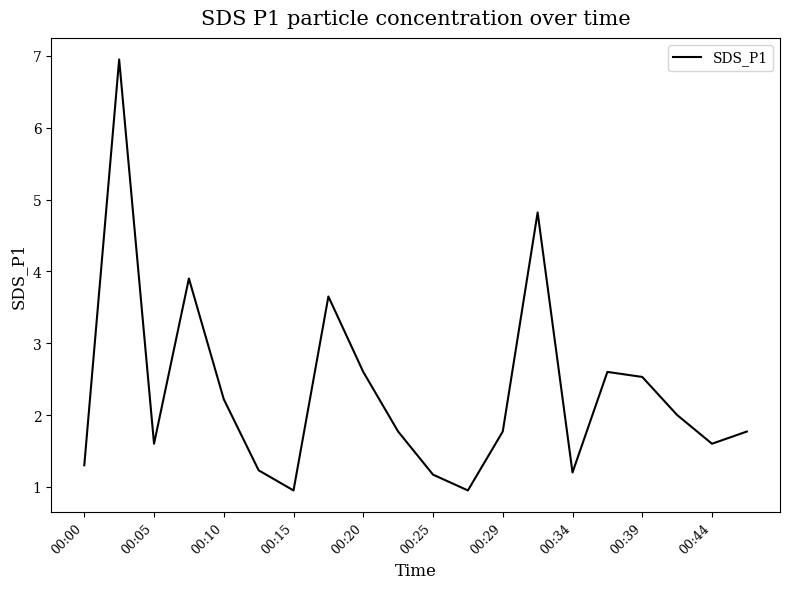

What is the difference between the maximum and minimum values?

6.0